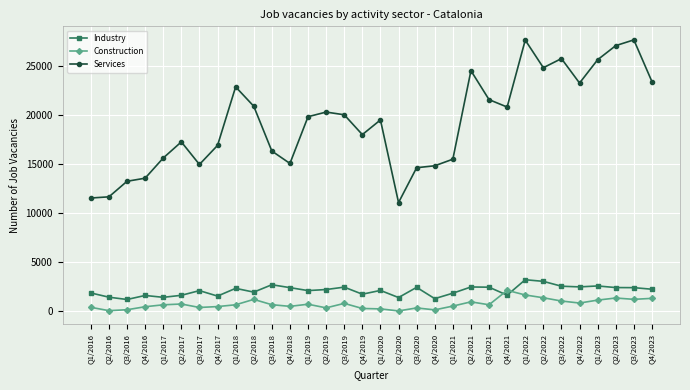

What is the difference between the maximum and minimum values in the Industry series?

2014